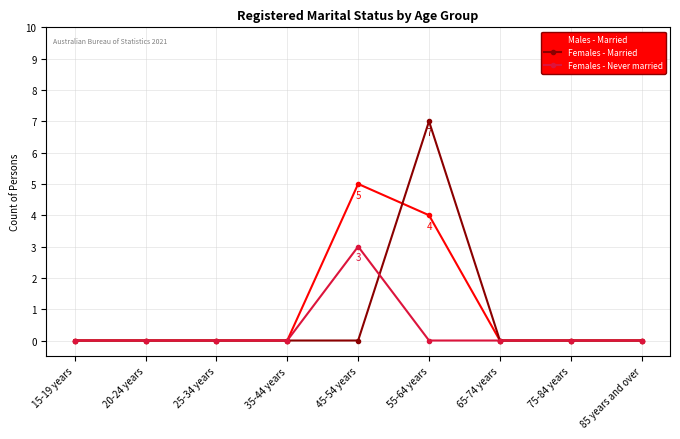

Reading left to right, list all the values displayed in this chart.

Males - Married: 15-19 years=0	20-24 years=0	25-34 years=0	35-44 years=0	45-54 years=5	55-64 years=4	65-74 years=0	75-84 years=0	85 years and over=0
Females - Married: 15-19 years=0	20-24 years=0	25-34 years=0	35-44 years=0	45-54 years=0	55-64 years=7	65-74 years=0	75-84 years=0	85 years and over=0
Females - Never married: 15-19 years=0	20-24 years=0	25-34 years=0	35-44 years=0	45-54 years=3	55-64 years=0	65-74 years=0	75-84 years=0	85 years and over=0